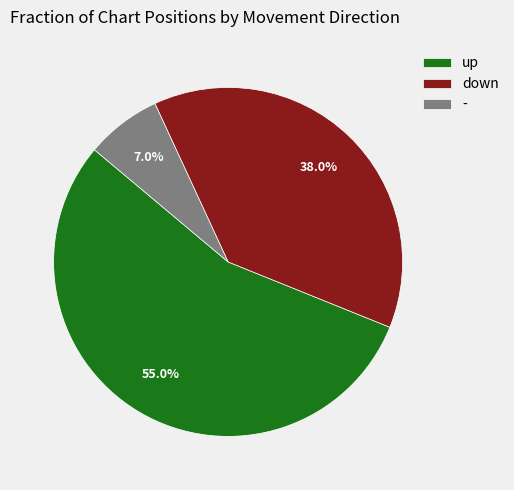

To the nearest percent, what percentage of the pie is down?

38%